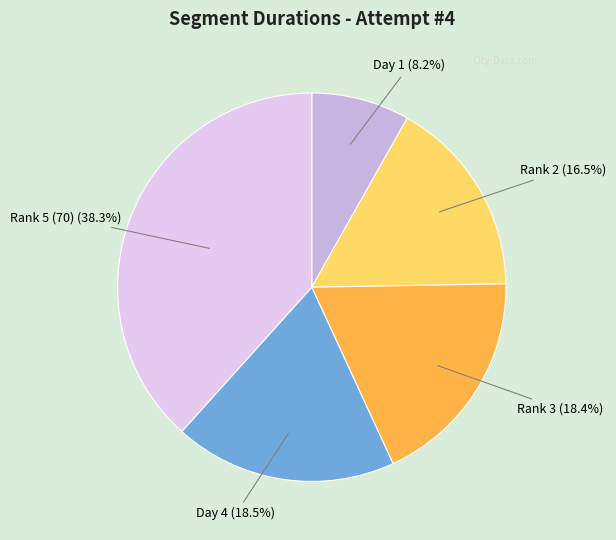

Approximately how many times larger is the value at Rank 2 (16.5%) compared to Day 1 (8.2%)?

2.0